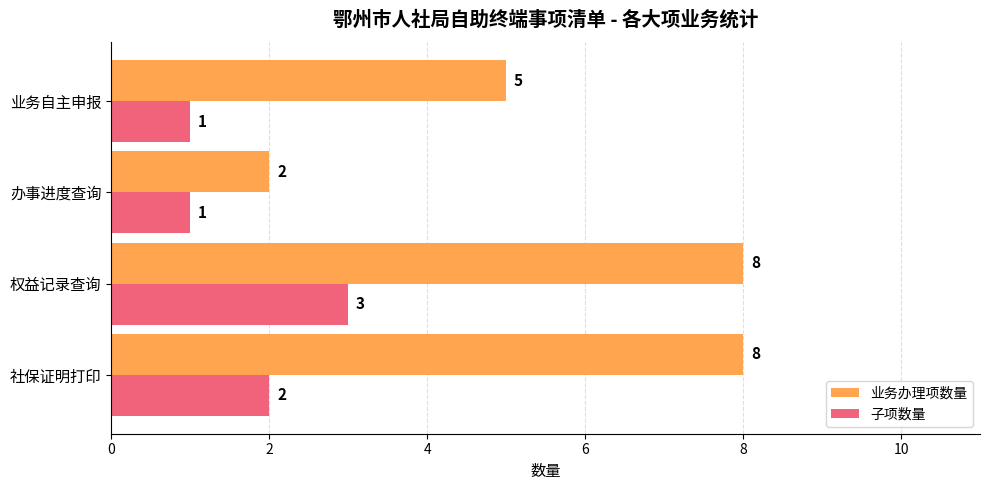

What is the smallest value displayed?

1